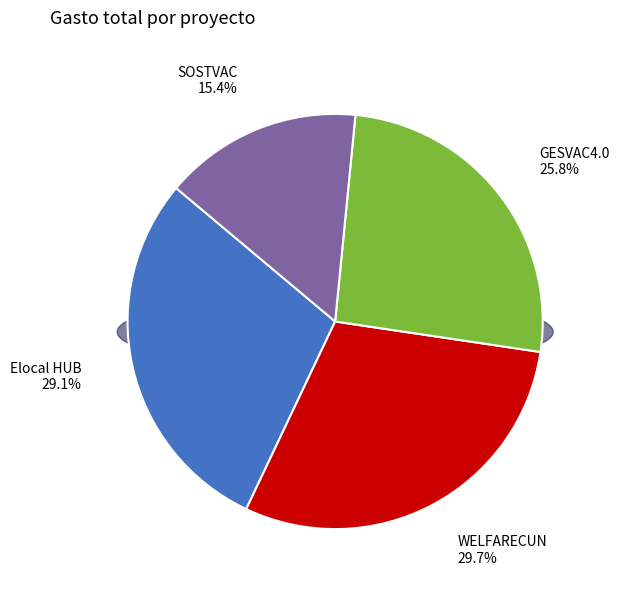

Combined, do Elocal HUB and GESVAC4.0 account for over 50%?

Yes